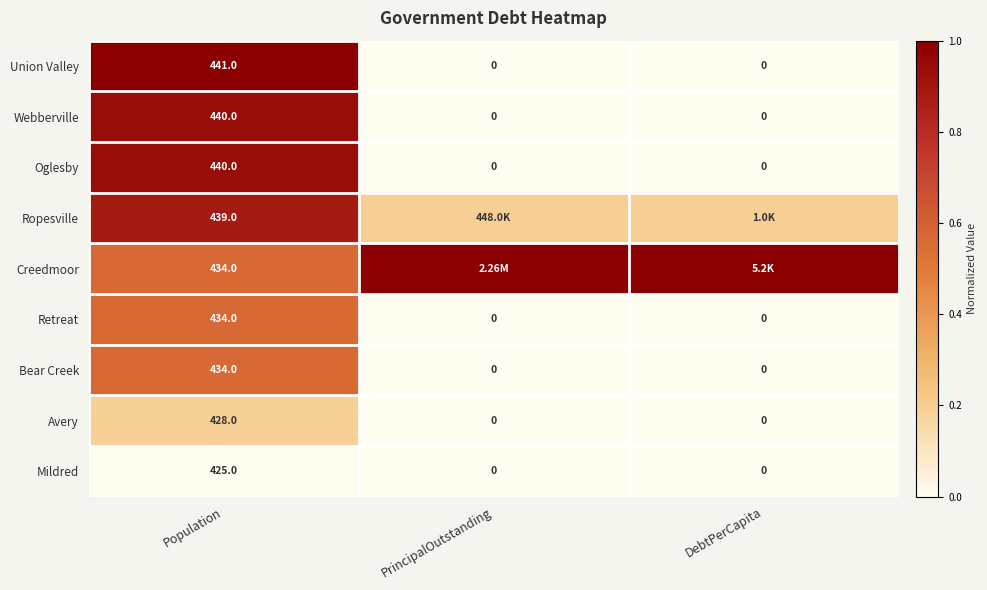

At which category does the chart reach its minimum across all series?

PrincipalOutstanding